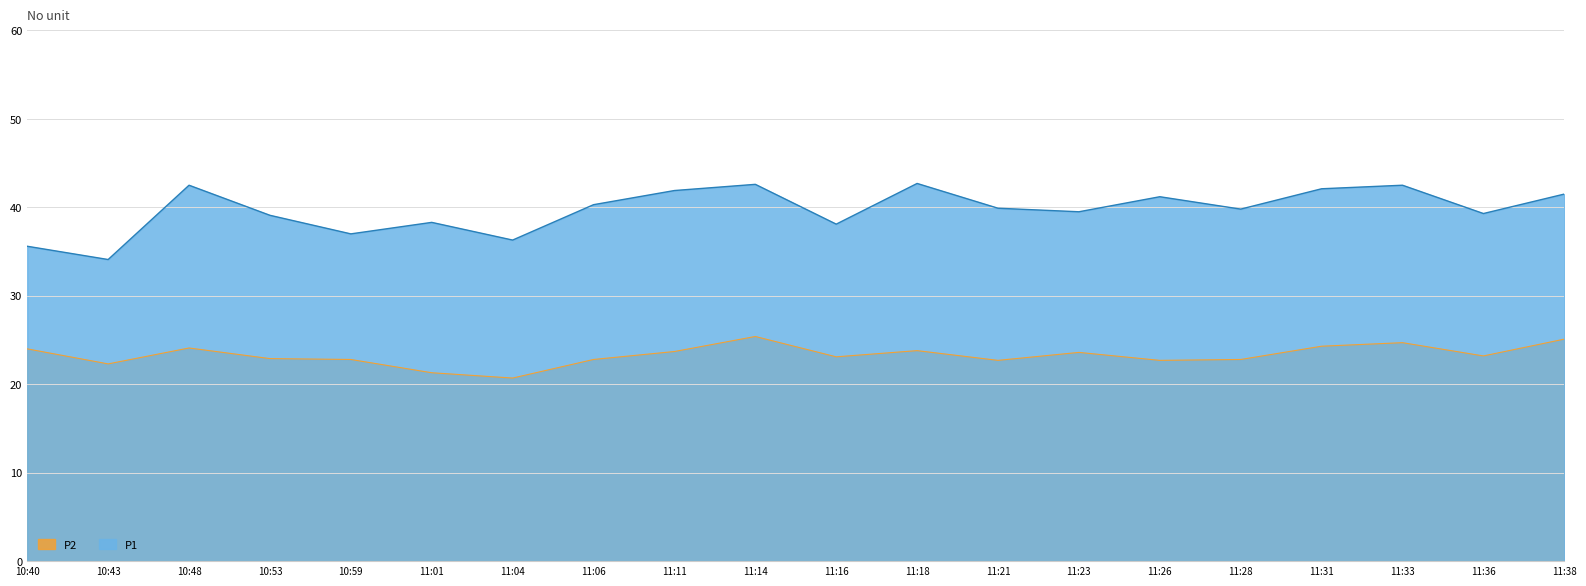

The value of P1 at 11:16 is 38.1. True or false?

True